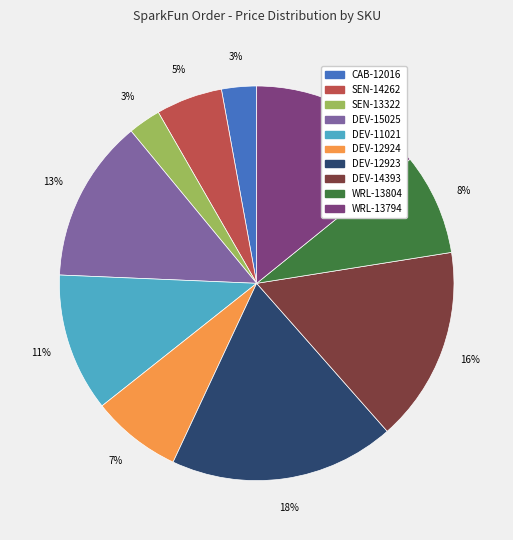

To the nearest percent, what is the difference between the WRL-13794 and DEV-12923 slice percentages?

4%